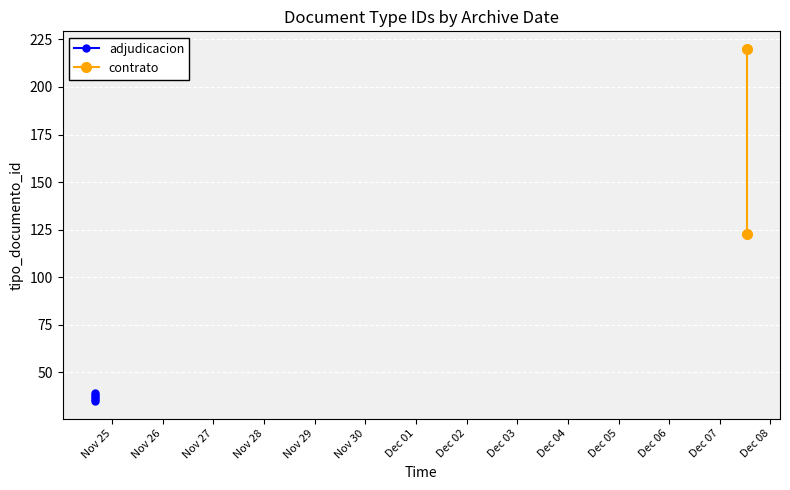

Where is the data nearest to the value 127?

2021-12-07 13:04:38